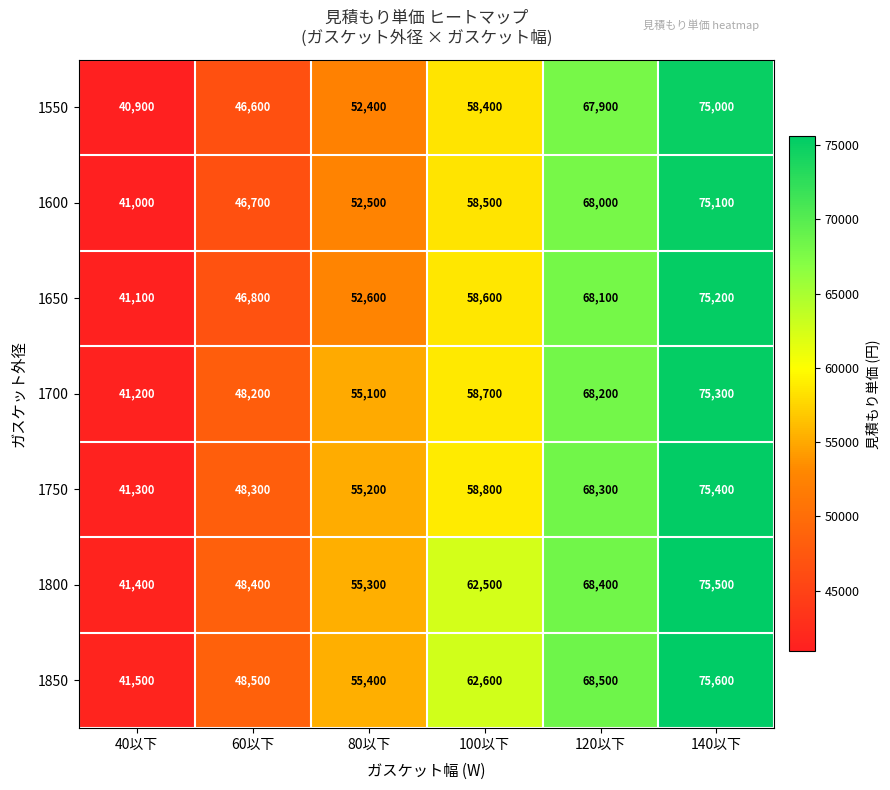

Count the number of categories in the chart.

6